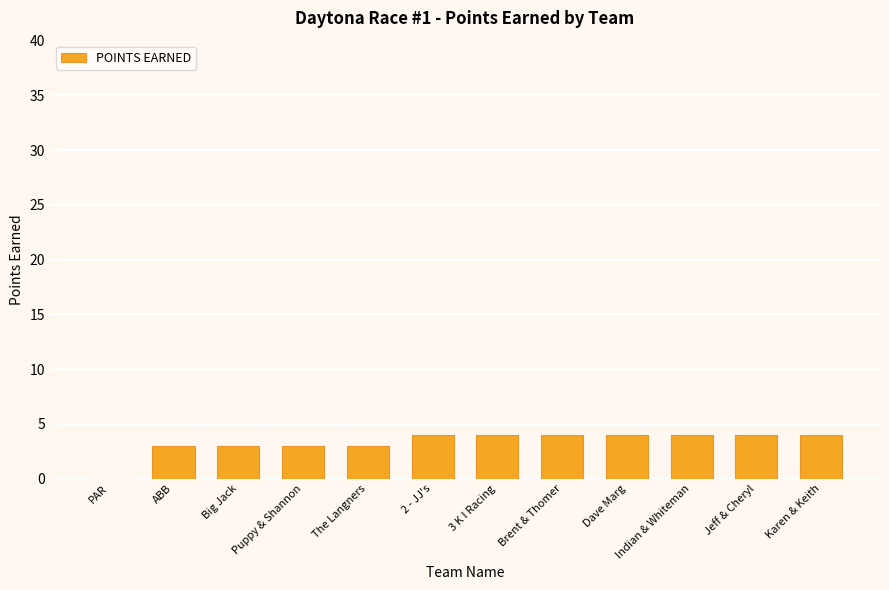

Are the bars grouped side by side (vs. stacked)?

No